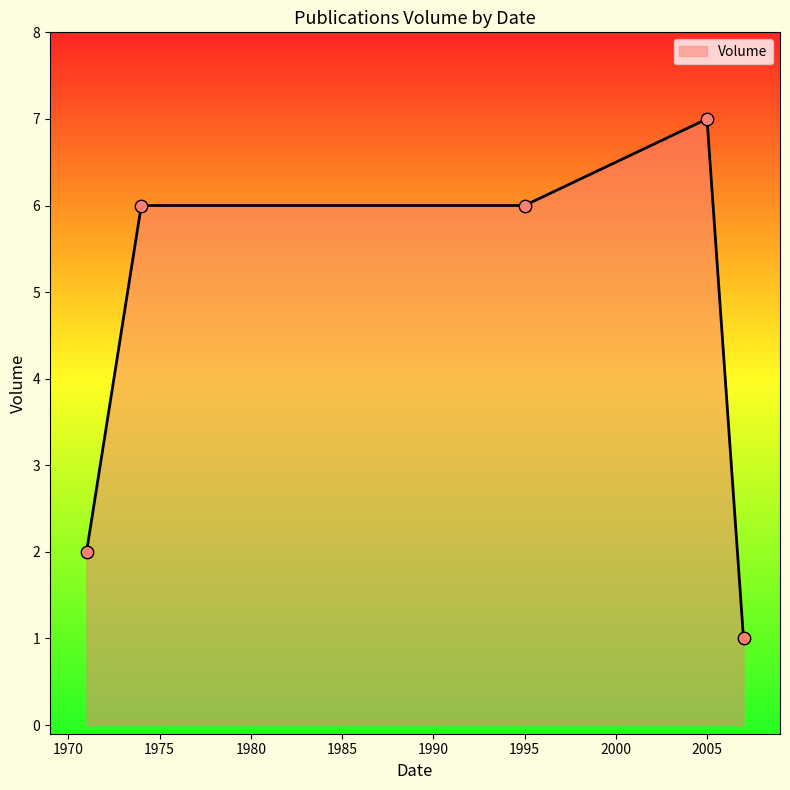

What is the maximum value shown in the chart?

7